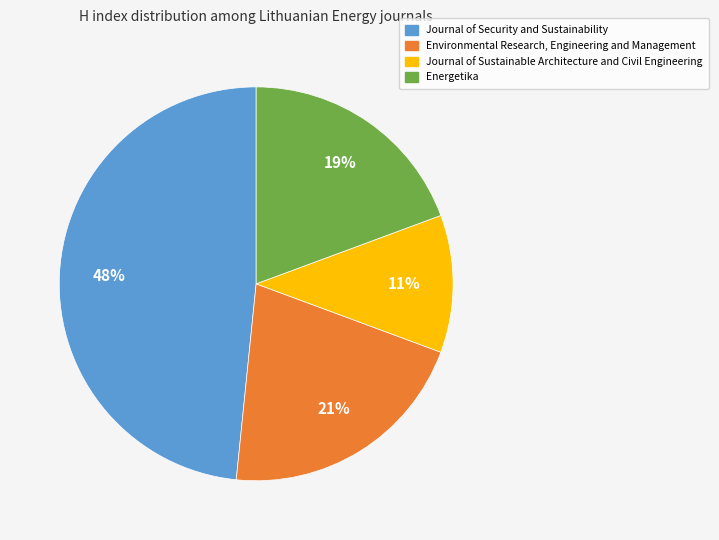

Is the sum of Journal of Security and Sustainability and Energetika greater than half?

Yes